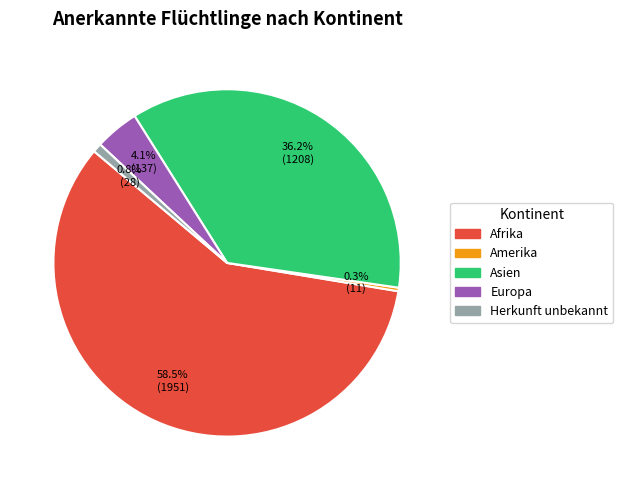

What is the largest slice in the pie chart?

Afrika